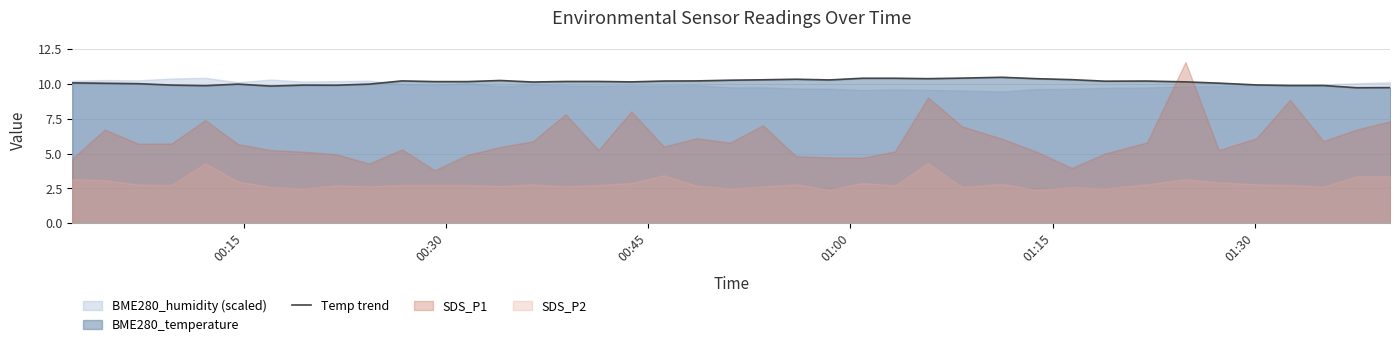

Reading left to right, transcribe all the data shown in this chart.

10.1	10.0	10.0	9.9	9.9	10.0	9.8	9.9	9.9	10.0	10.2	10.2	10.2	10.2	10.1	10.2	10.2	10.1	10.2	10.2	10.3	10.3	10.3	10.3	10.4	10.4	10.4	10.4	10.5	10.4	10.3	10.2	10.2	10.1	10.1	9.9	9.9	9.9	9.7	9.7